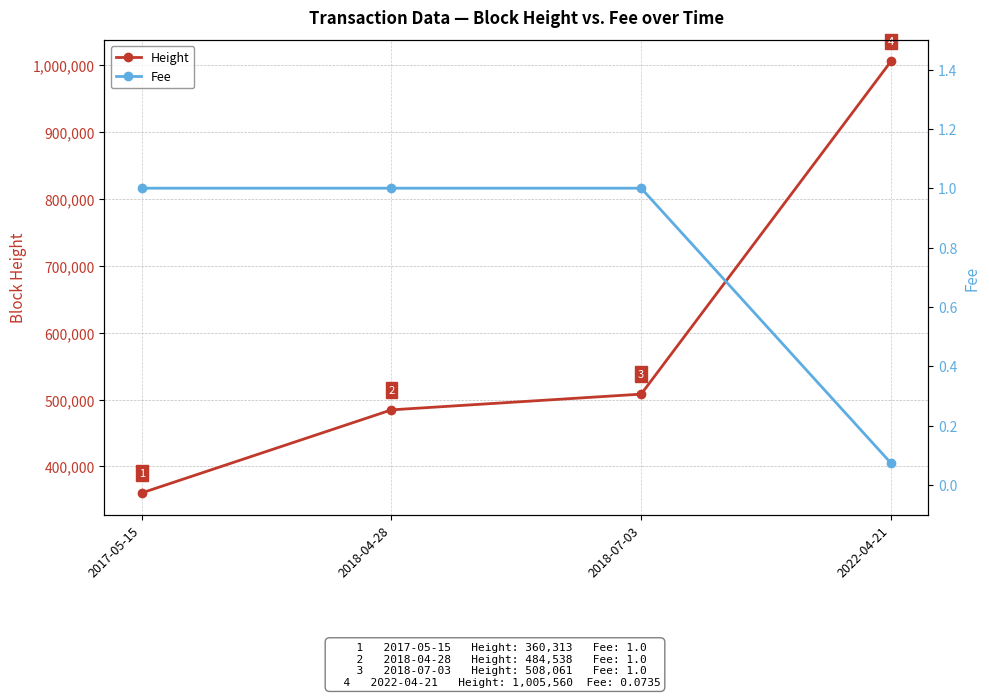

What is the sum of the Fee values at 2018-07-03 and 2018-04-28?

2.0